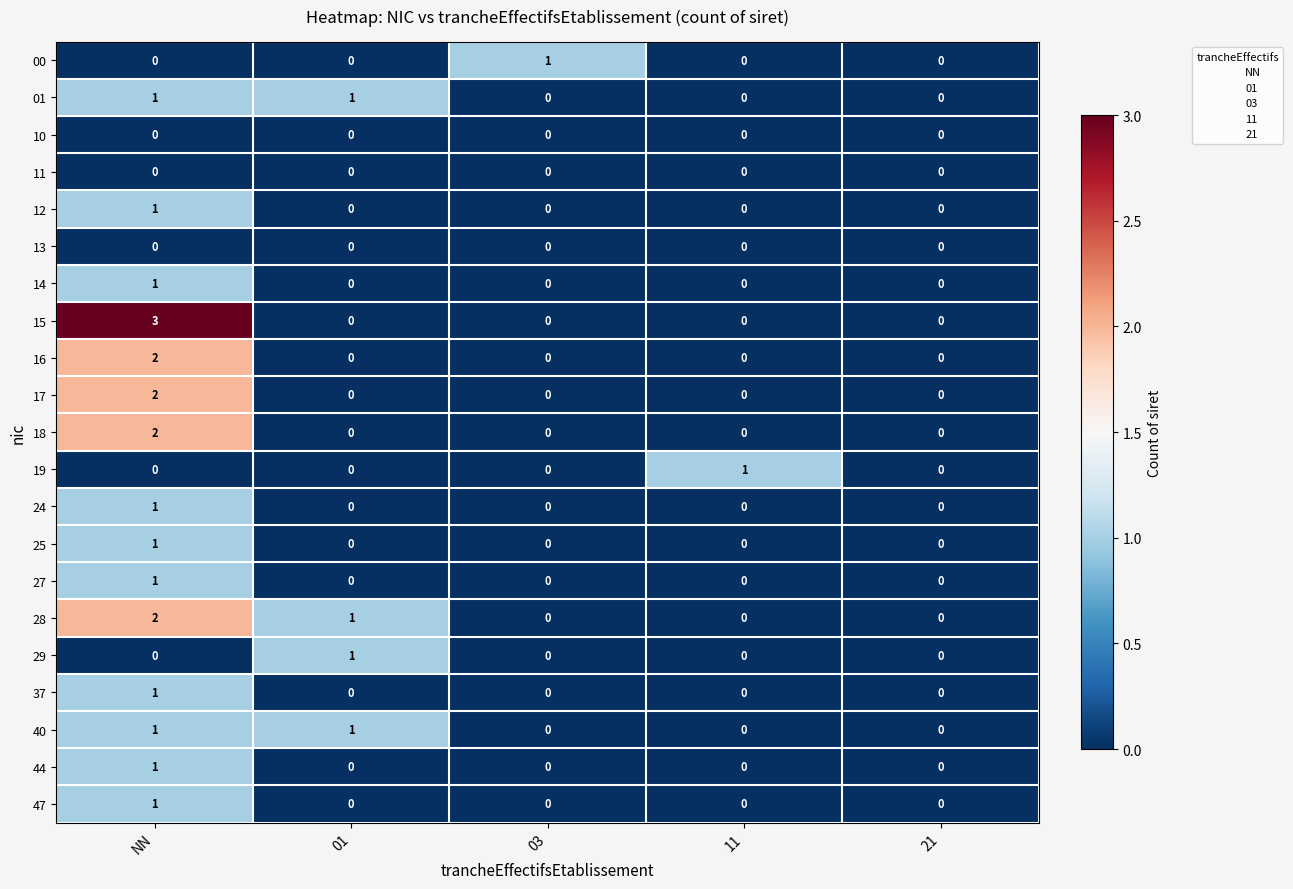

The 19 series shows 0 at 21. True or false?

True